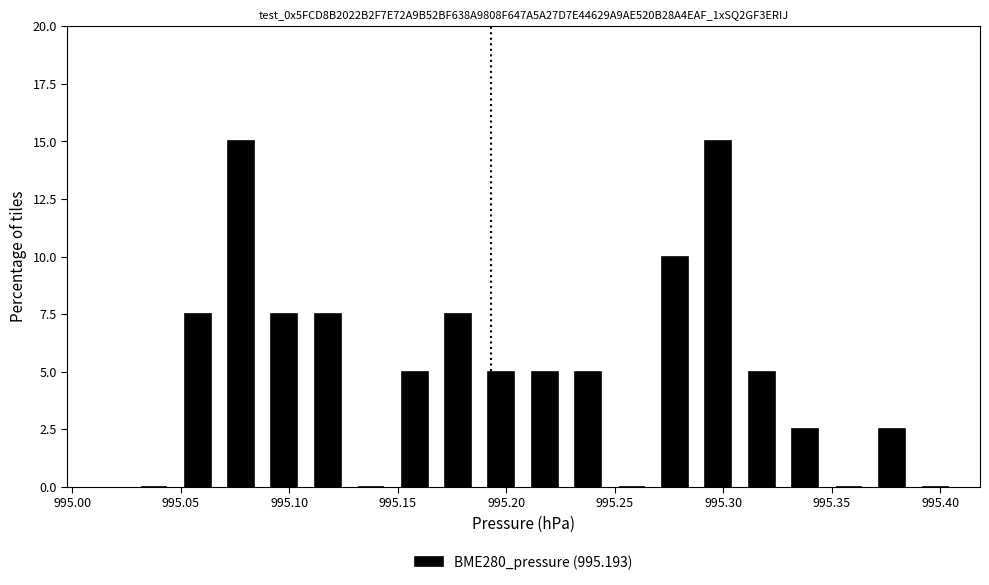

How tall is the bar that spans 995.07 to 995.09 on the x-axis? Neither the bar edges nor the heights are printed on the chart, so give them approximately, as read against the axes.

15.0